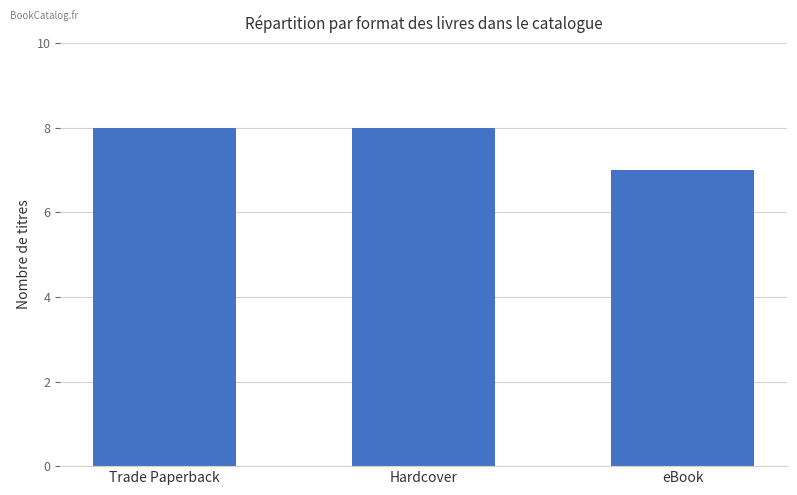

Reading left to right, what are all the values shown in this chart?

8	8	7